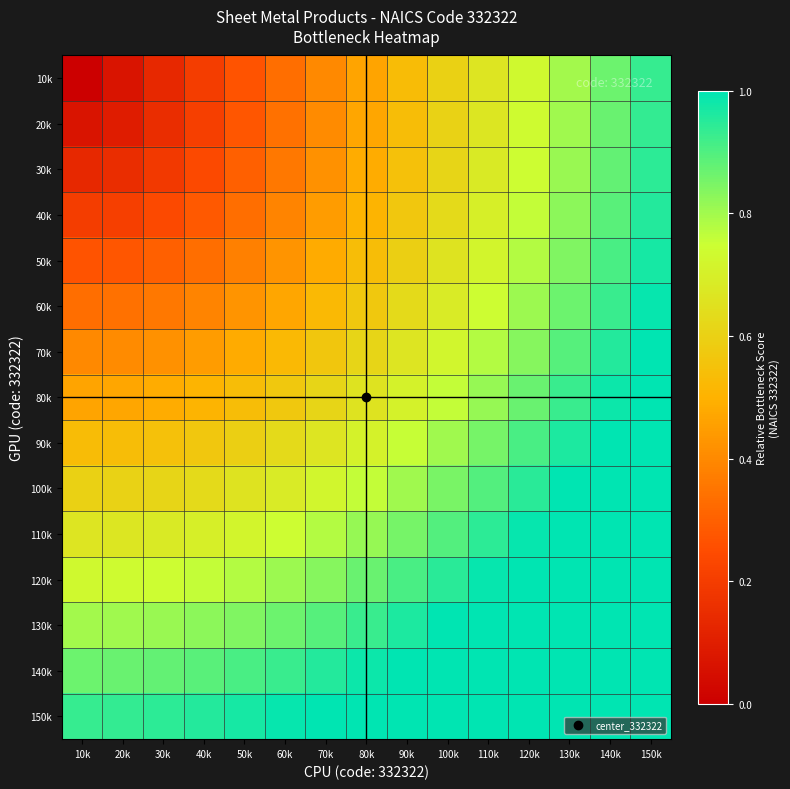

At 140k, list the series in order from smallest to largest.

10k, 20k, 30k, 40k, 50k, 60k, 70k, 80k, 90k, 100k, 110k, 120k, 130k, 140k, 150k